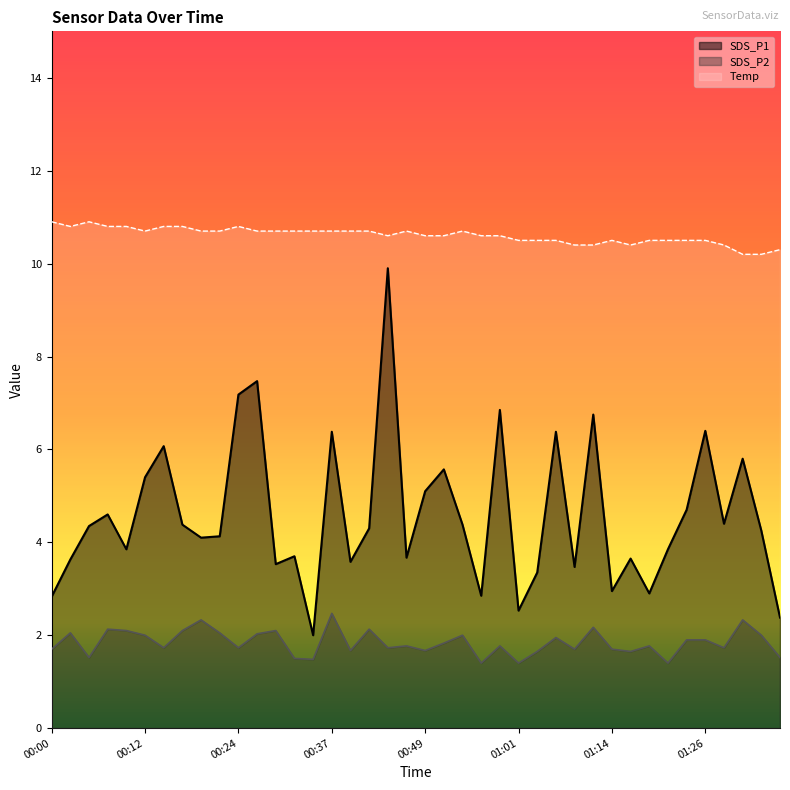

What is the spread (max minus min) of values at 01:21?

9.1